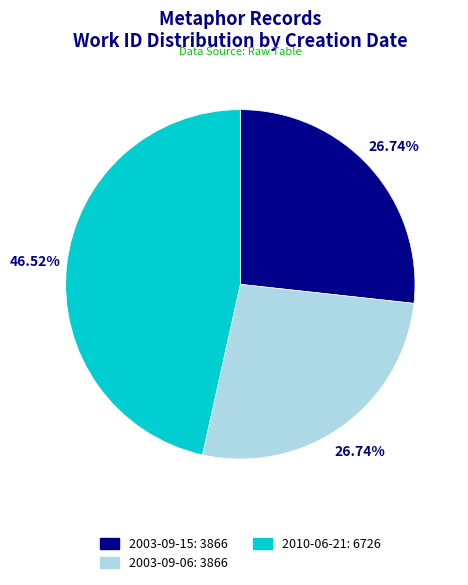

What percentage do 2003-09-06 and 2010-06-21 together represent?

73.3%